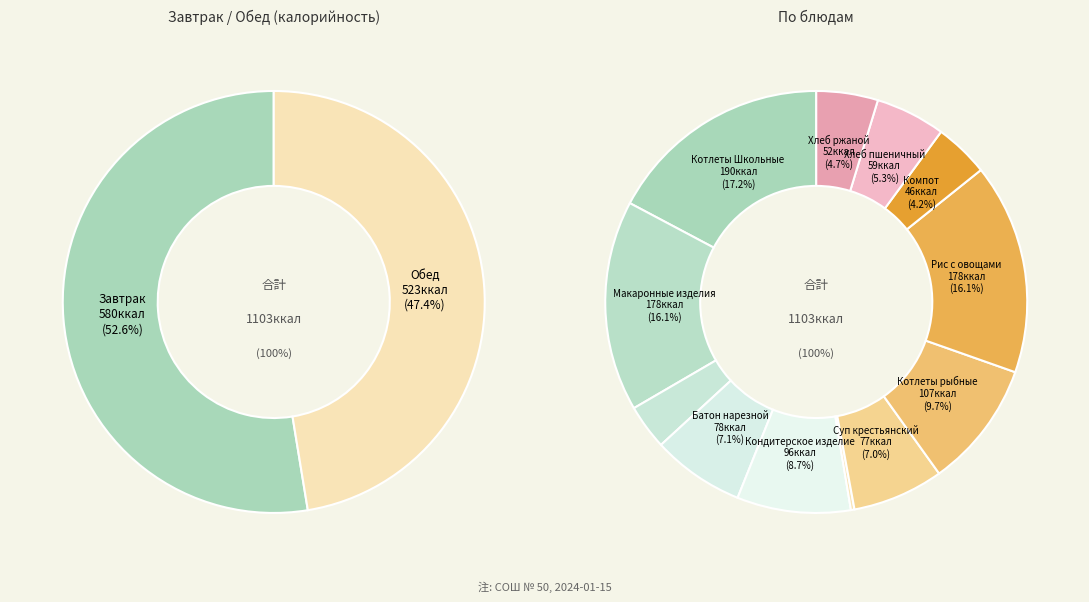

What percentage is the Батон нарезной slice, to the nearest percent?

7%